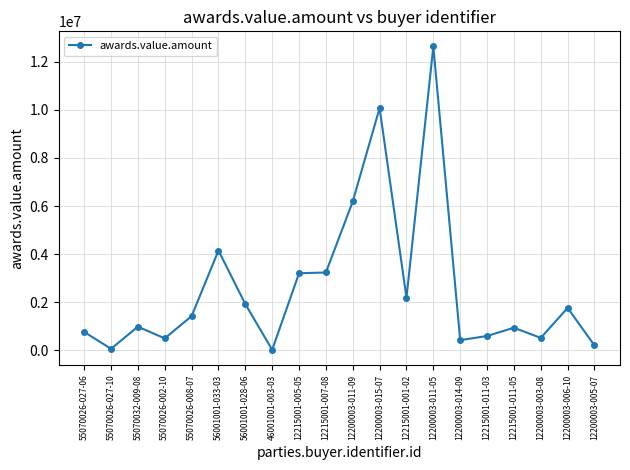

True or false: the data has more than 2 interior local peaks.

True